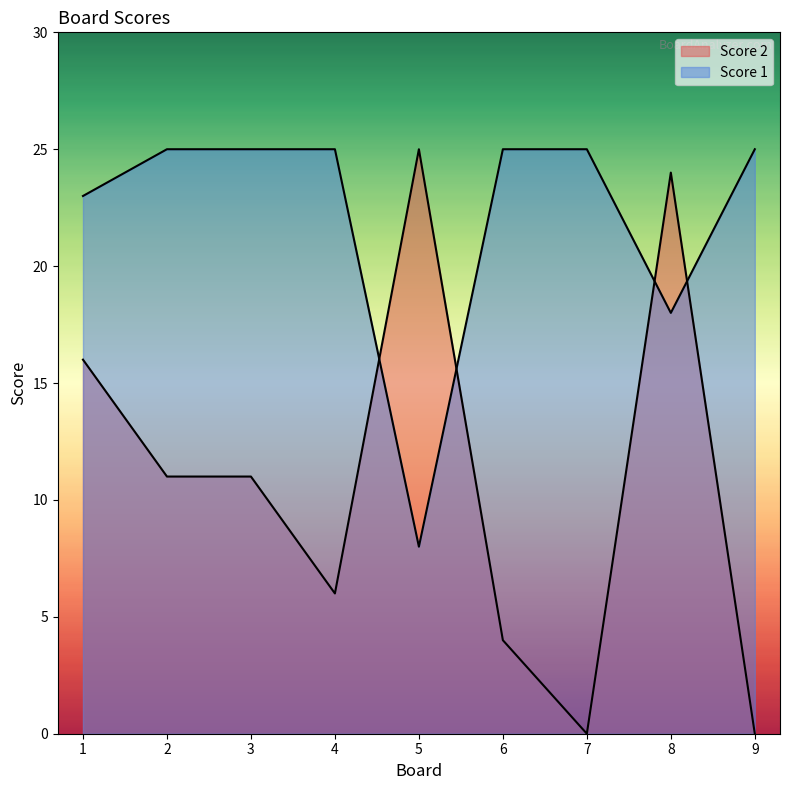

Reading right to left, what are all the values shown in this chart?

Score 2: 9=0	8=24	7=0	6=4	5=25	4=6	3=11	2=11	1=16
Score 1: 9=25	8=18	7=25	6=25	5=8	4=25	3=25	2=25	1=23